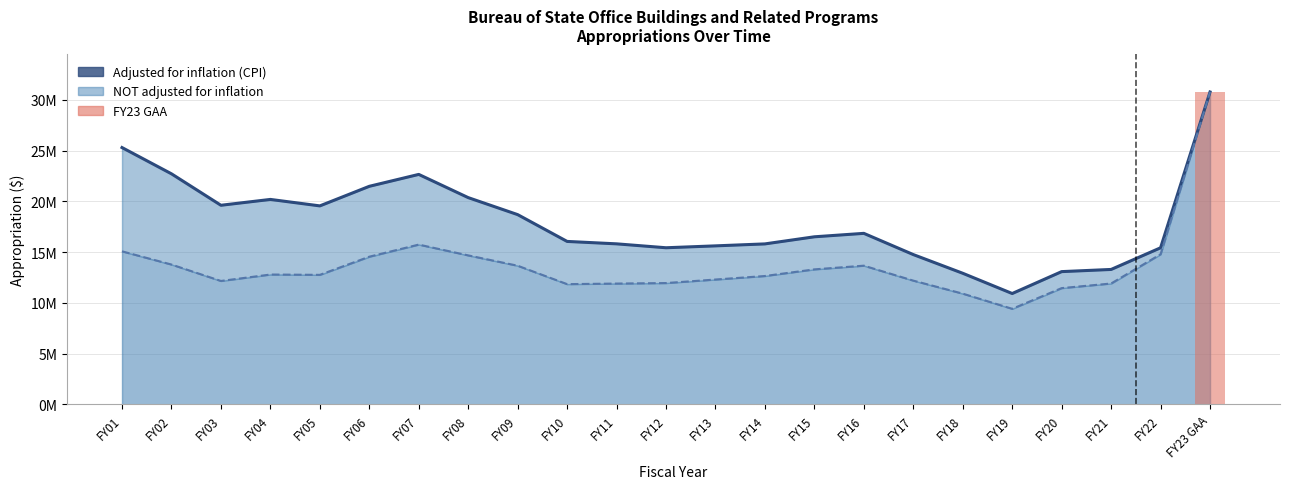

Are the bars grouped side by side (vs. stacked)?

No